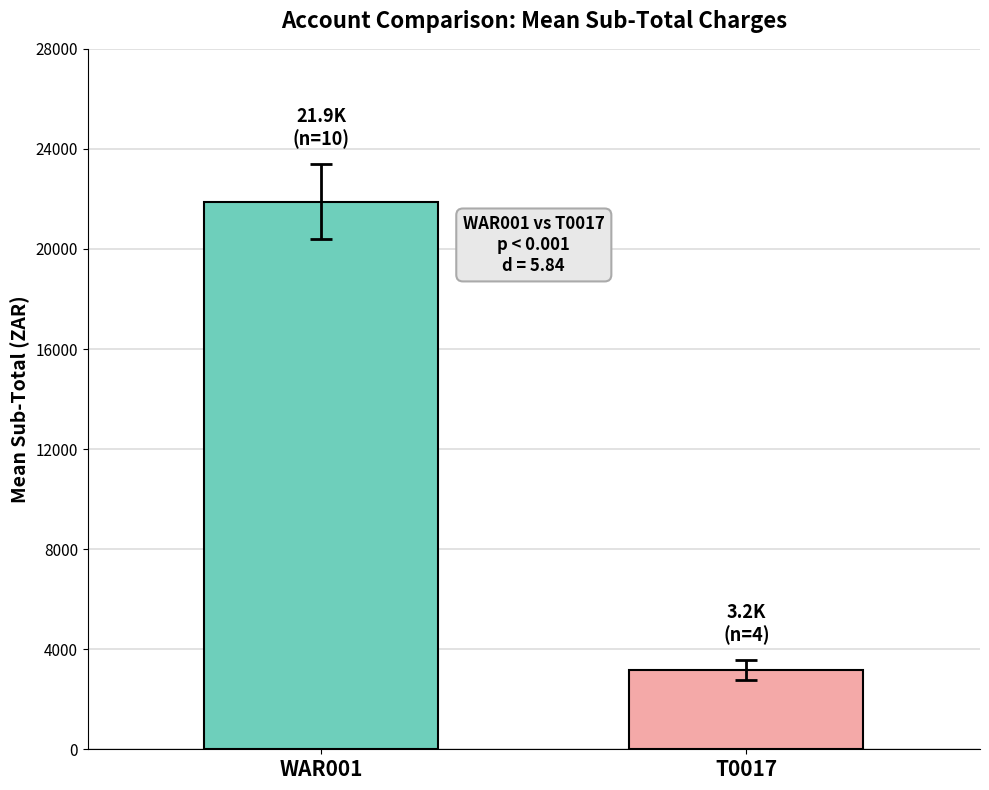

What is the minimum value shown in the chart?

3174.0